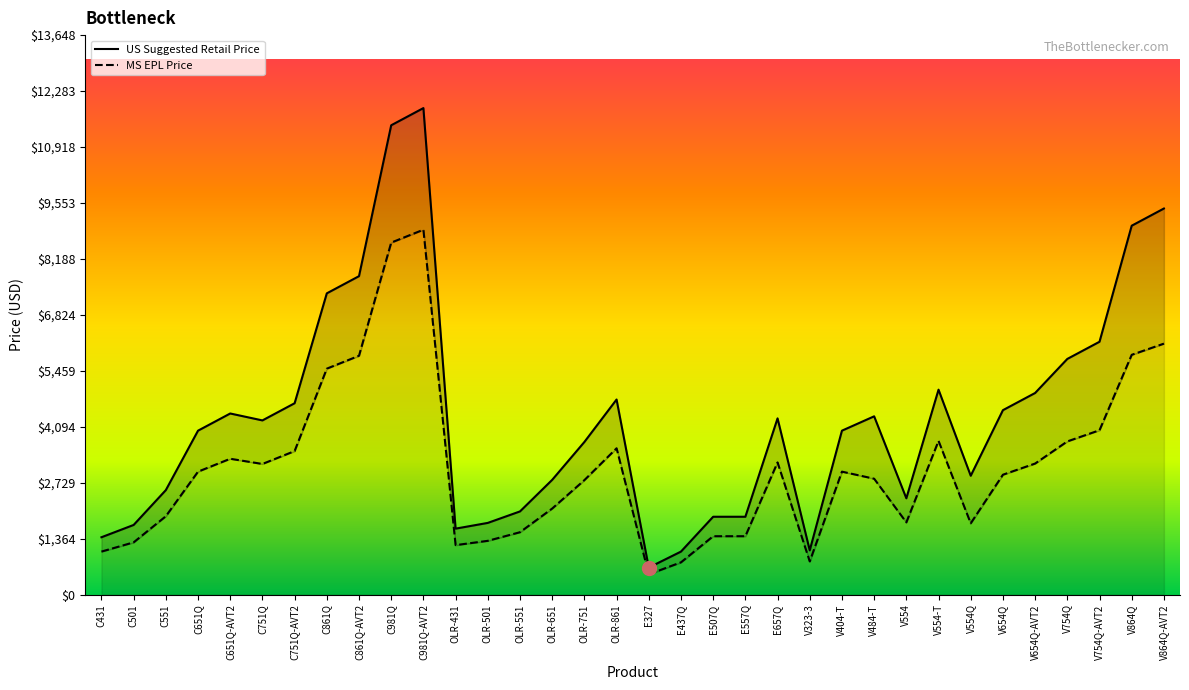

What is the difference between the maximum and minimum values in the US Suggested Retail Price series?

11209.0